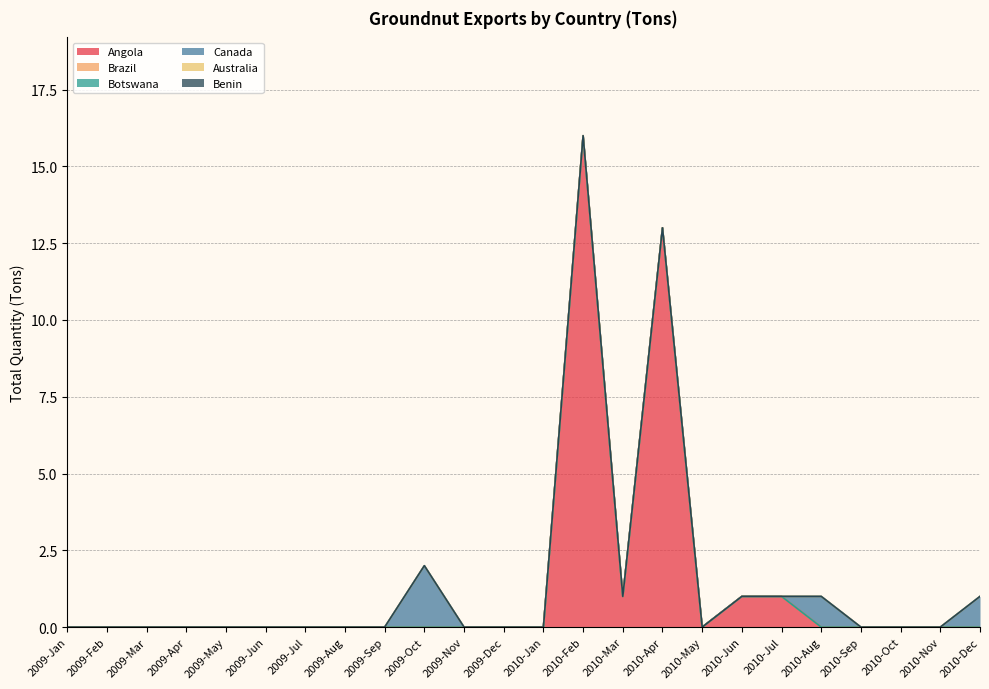

What is the label of the 23rd point from the left?

2010-Nov